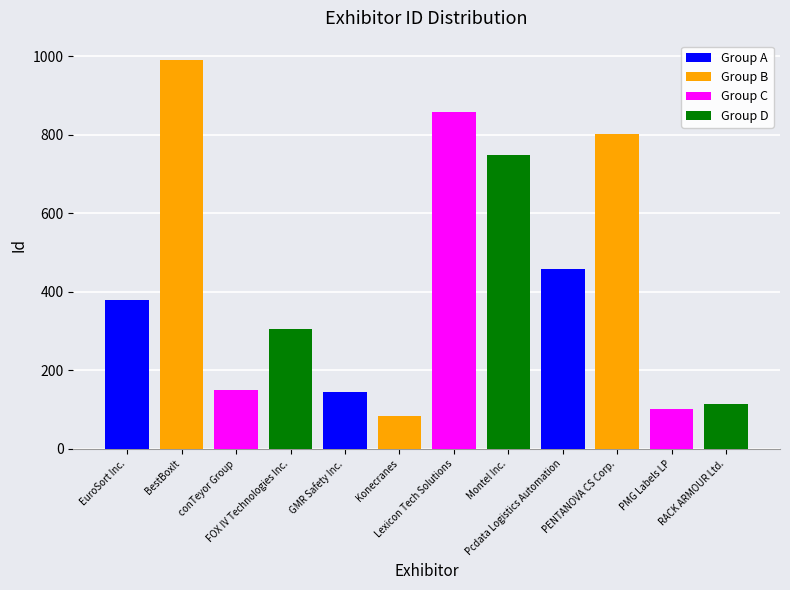

Rank the series by their maximum value, from highest to lowest.

Group B, Group C, Group D, Group A